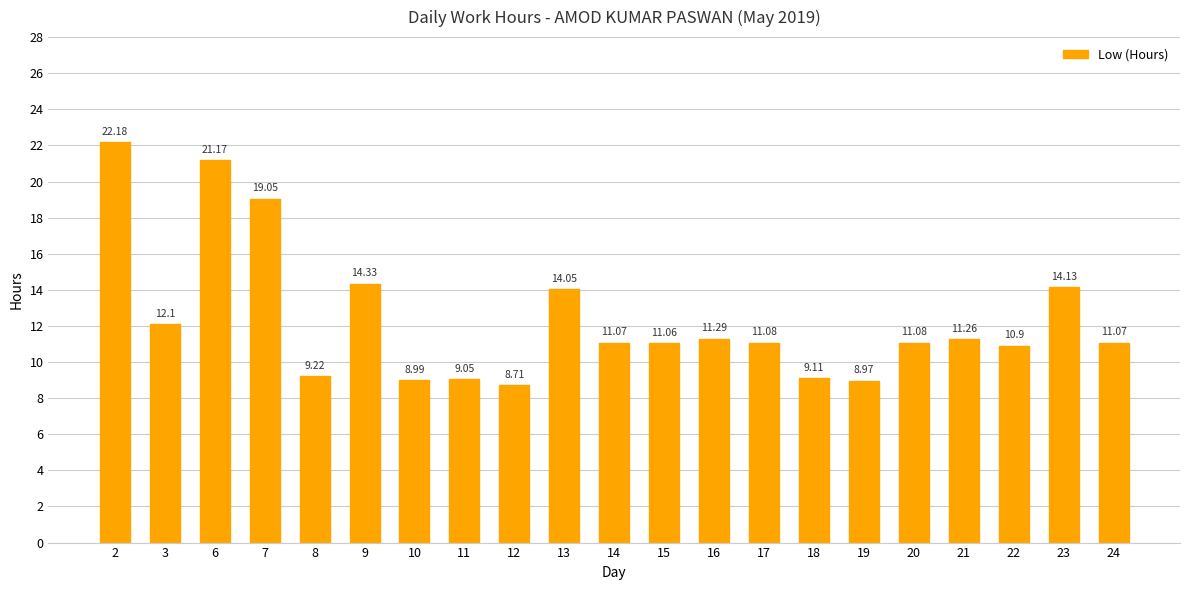

How many values are below 11?

7